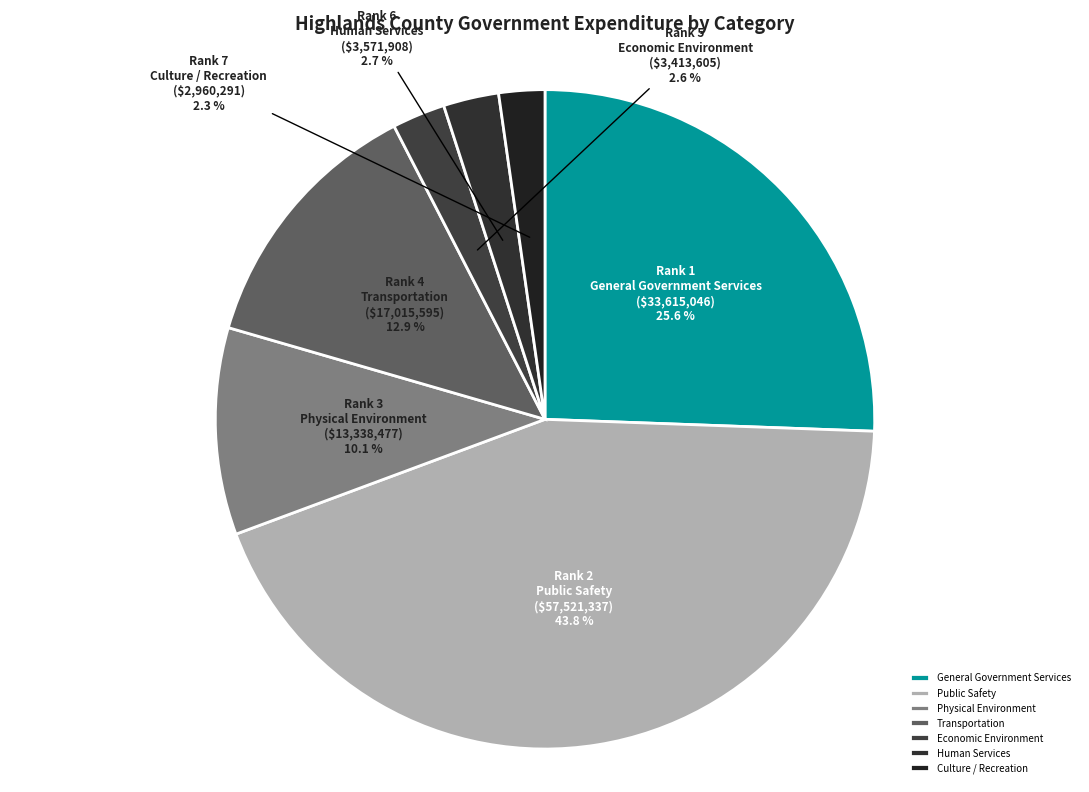

Do Culture / Recreation and Transportation together represent more than half of the pie?

No